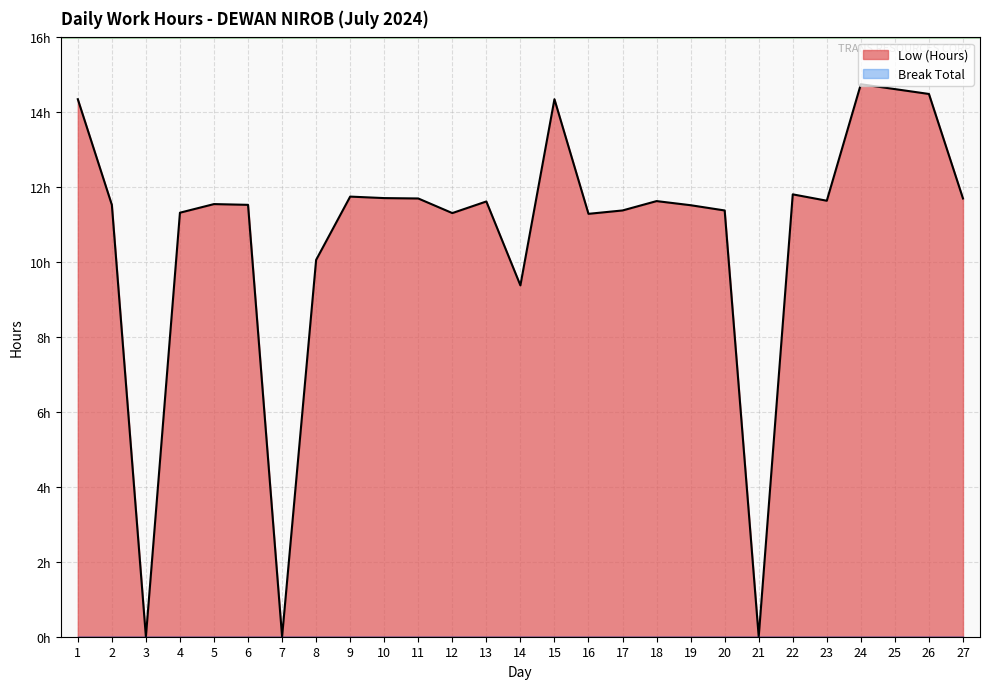

What is the difference between the maximum and minimum values?

14.8